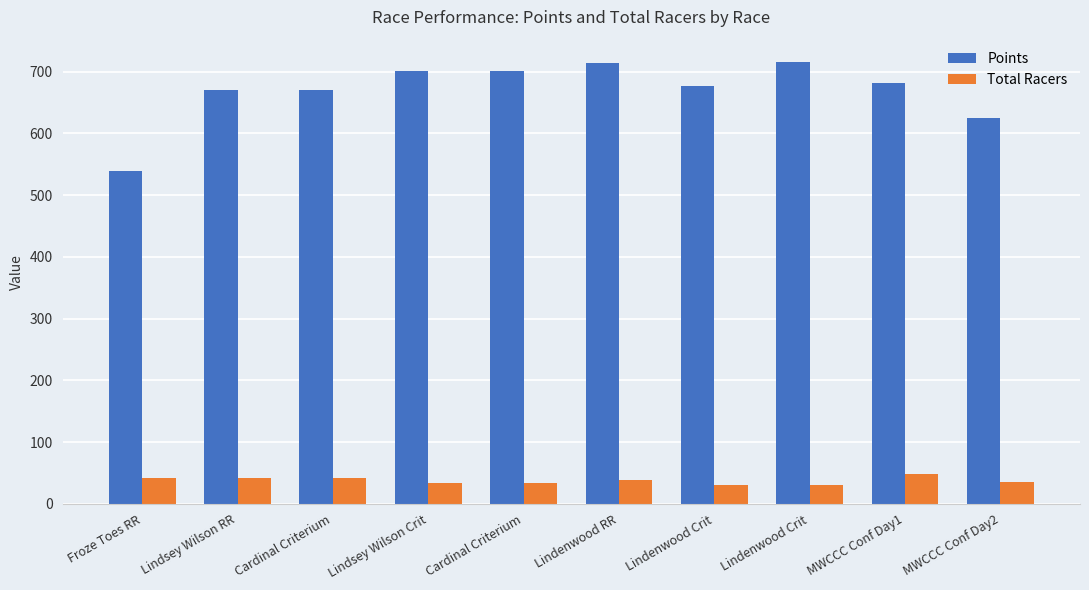

What is the sum of the Points values at Cardinal Criterium and Lindenwood Crit?

1346.8